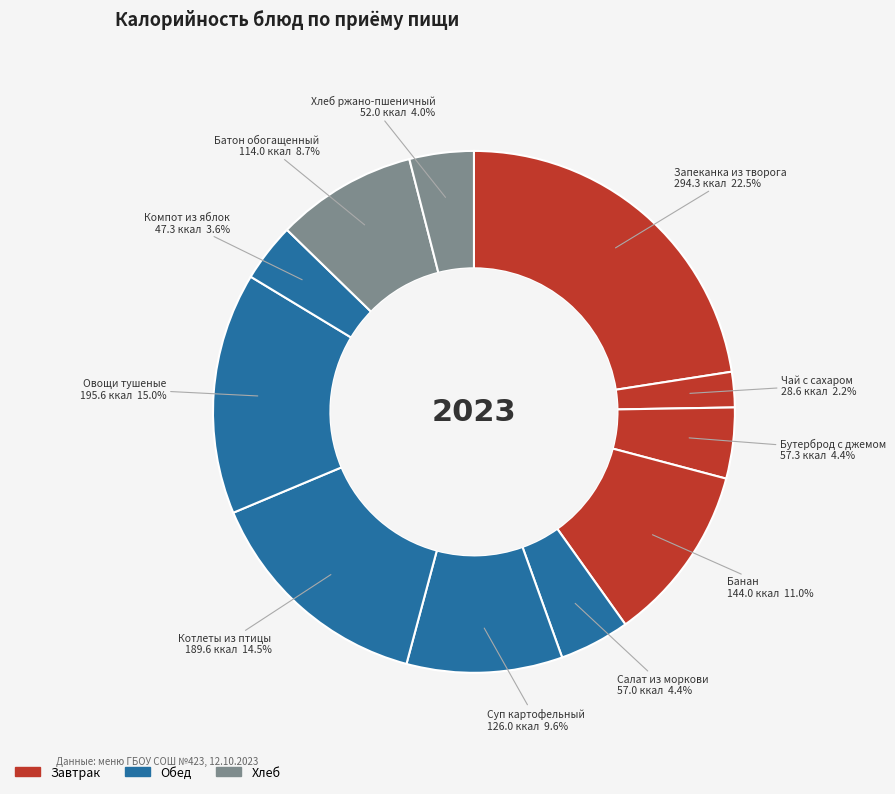

True or false: Салат из моркови accounts for 4% of the total.

True